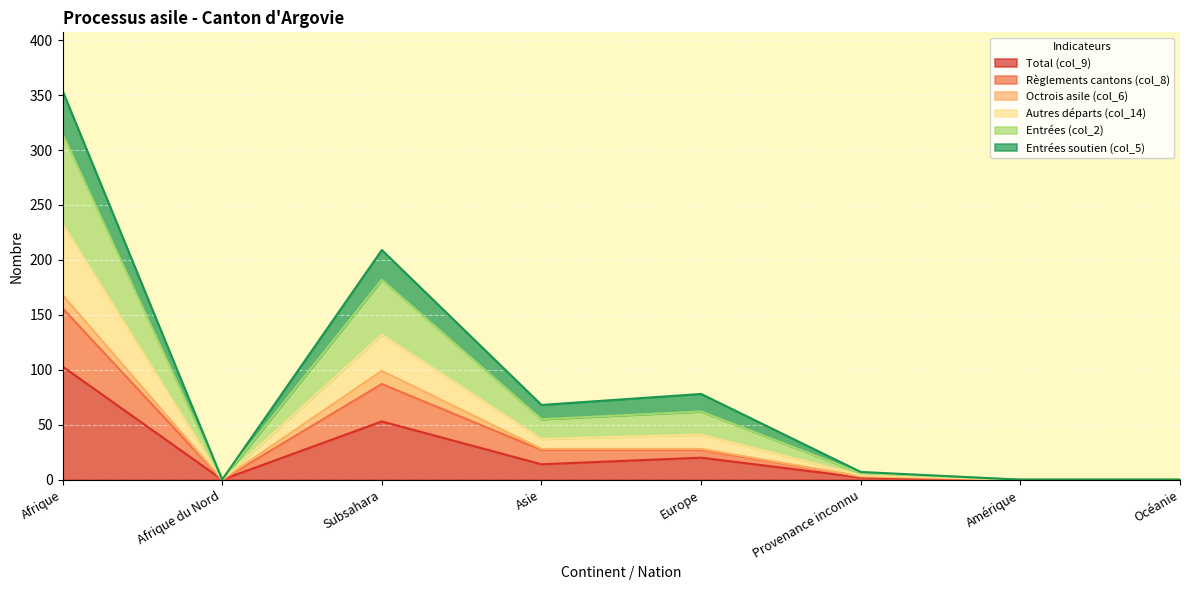

Which category has the highest value in the Total (col_9) series?

Afrique